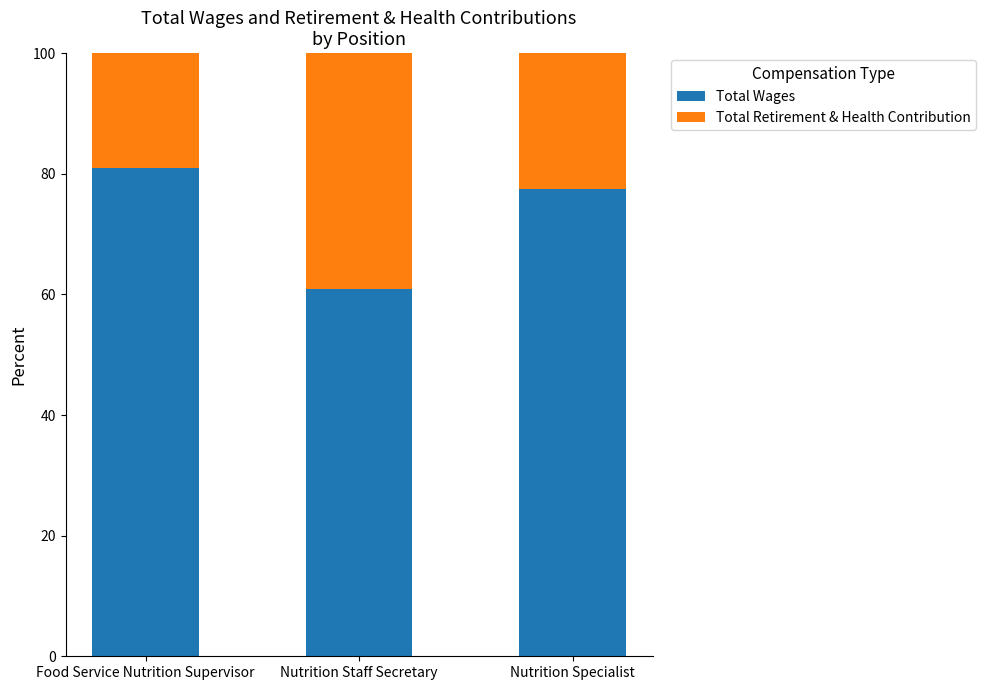

Reading left to right, what are the values for Total Wages?

81.0	60.9	77.5